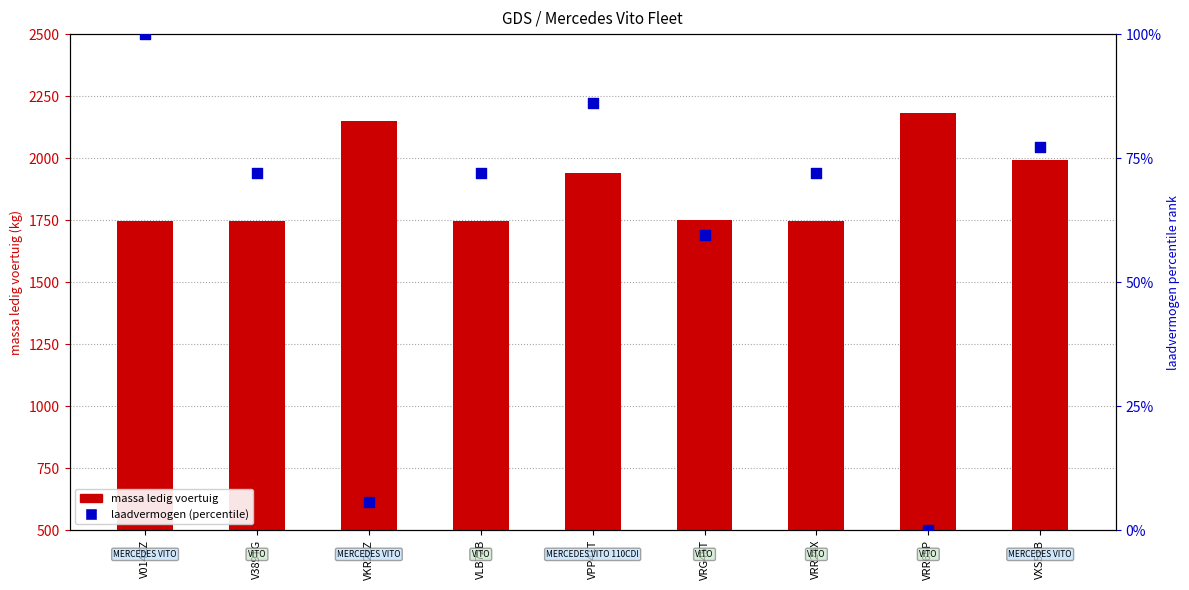

At how many categories does at least one series exceed 1306?

9